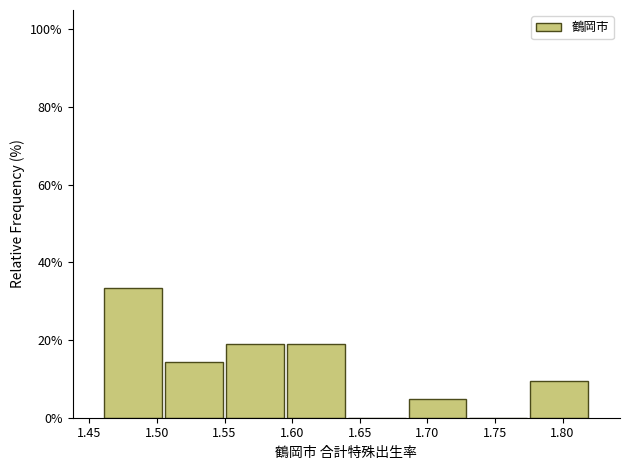

Reading left to right, transcribe this chart: for each bar, give the range it covers on the x-axis and its height. The values are not printed on the chart, so give them approximately, as read against the axis.

1.460 to 1.505: 34
1.505 to 1.550: 14
1.550 to 1.595: 20
1.595 to 1.640: 20
1.640 to 1.685: 0
1.685 to 1.730: 4
1.730 to 1.775: 0
1.775 to 1.820: 10